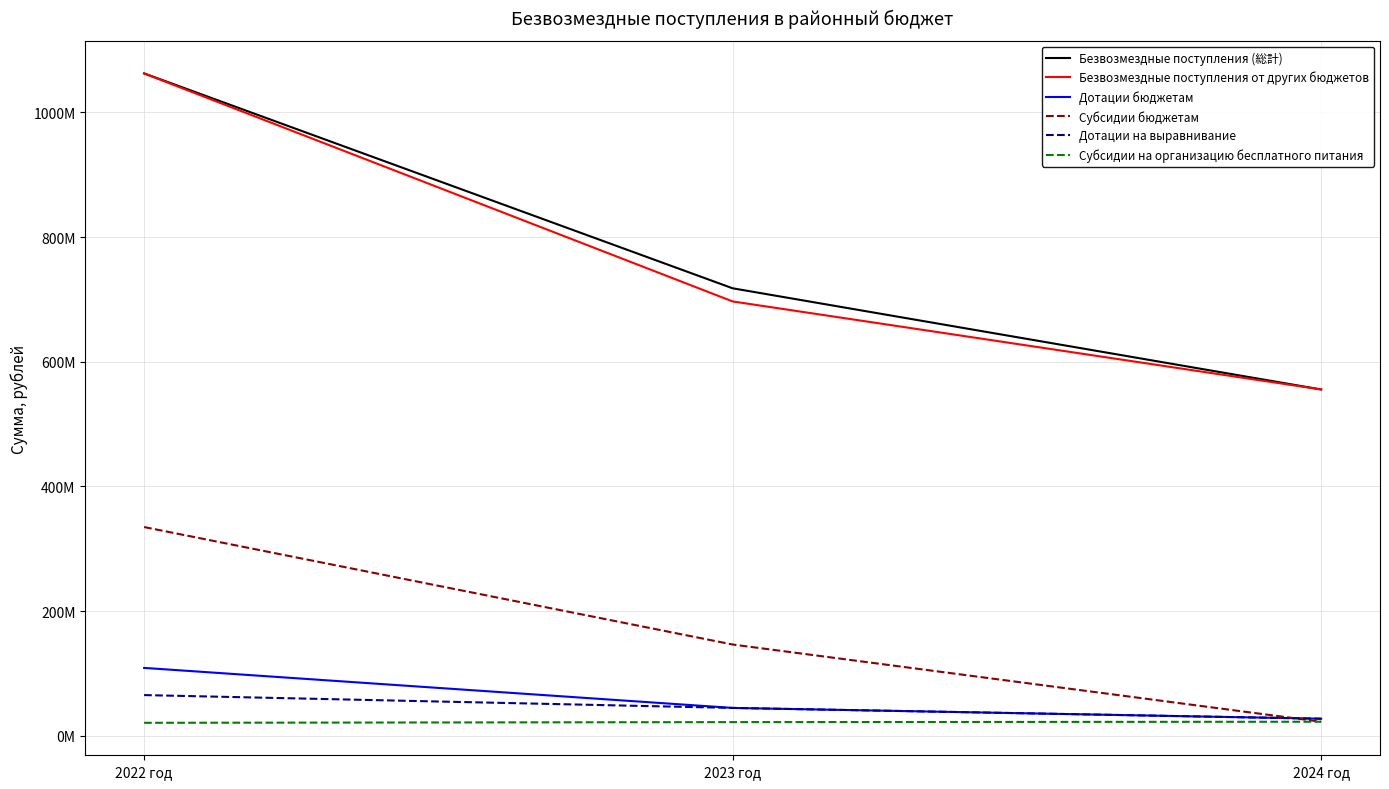

What is the label of the 1st point from the left?

2022 год